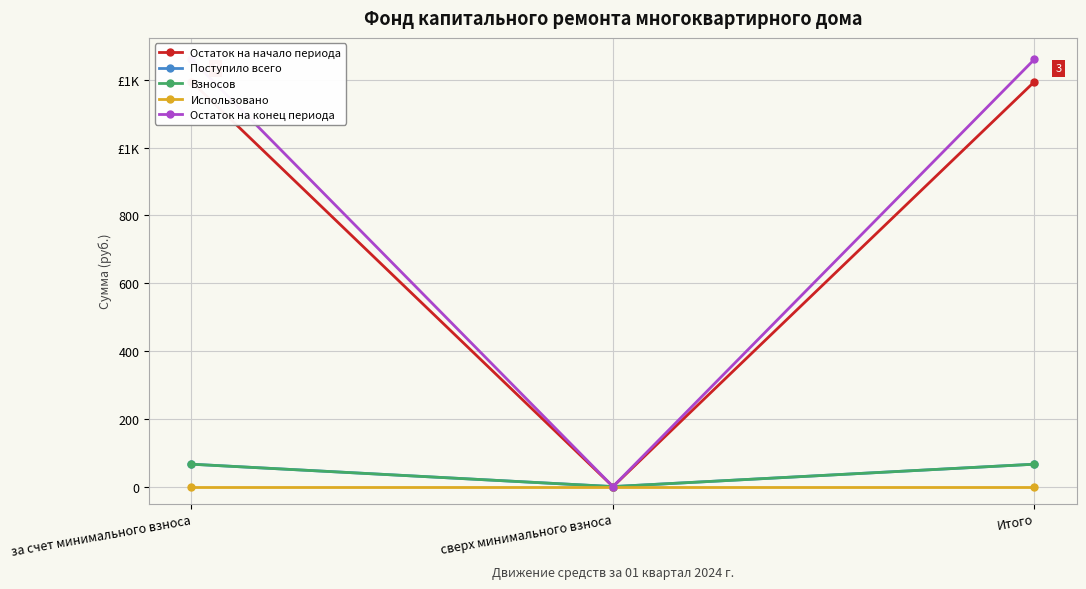

Is it true that Взносов equals 0.0 at сверх минимального взноса?

True